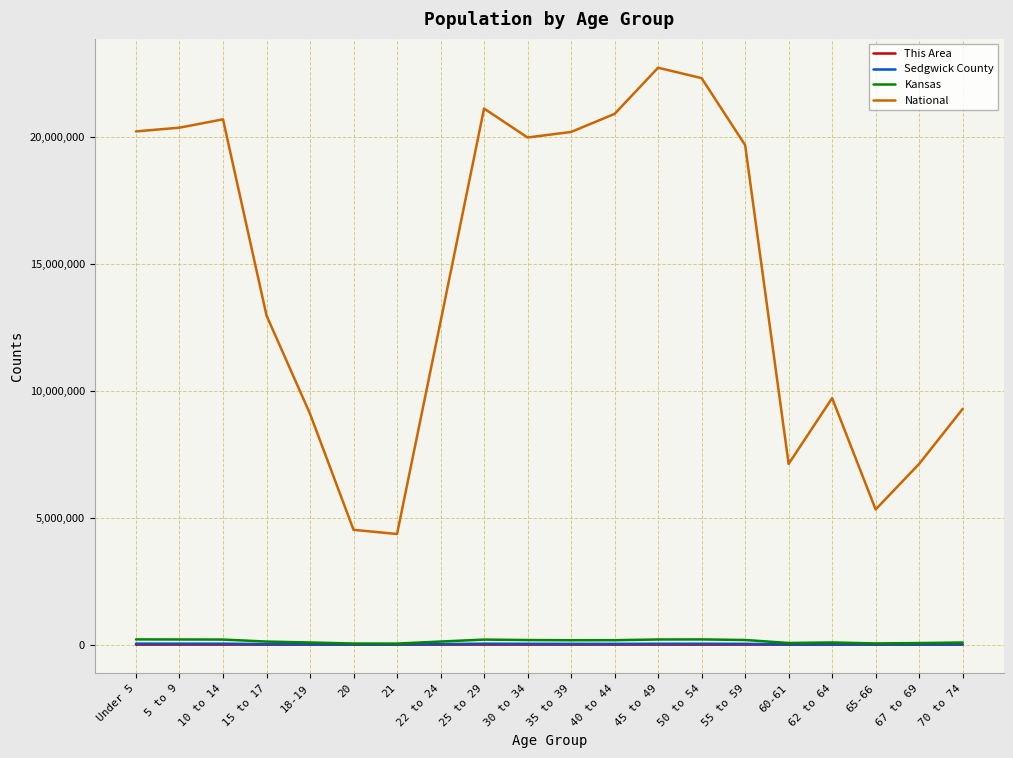

Which series changed the most between 50 to 54 and 65-66?

National